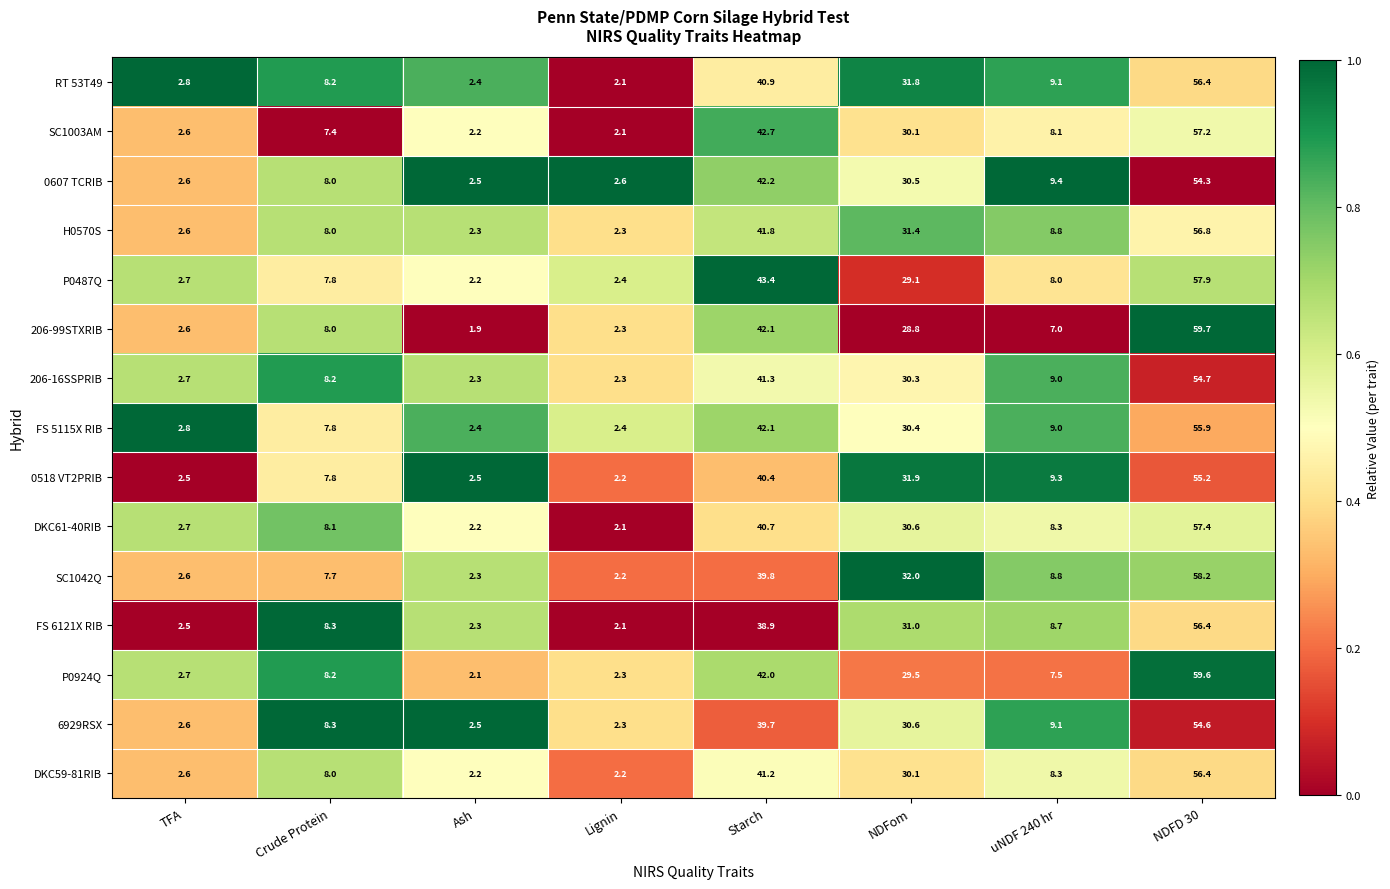

What is the difference between the maximum and minimum values in the SC1003AM series?

55.1